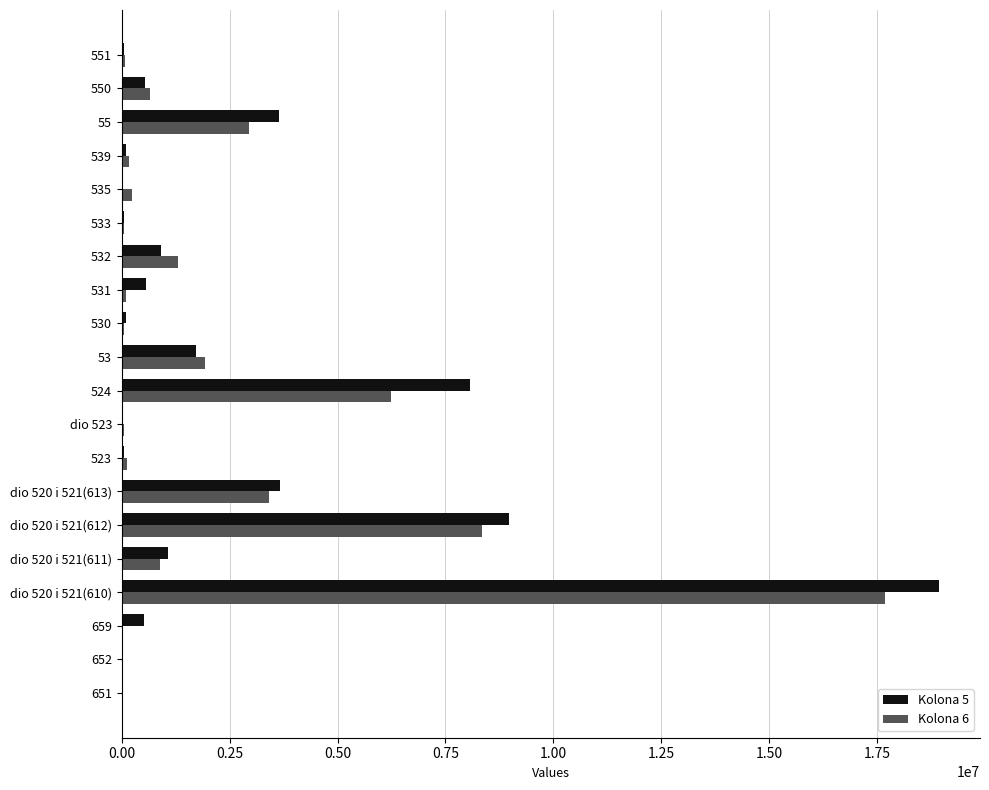

The value of Kolona 5 at 524 is 8061056. True or false?

True